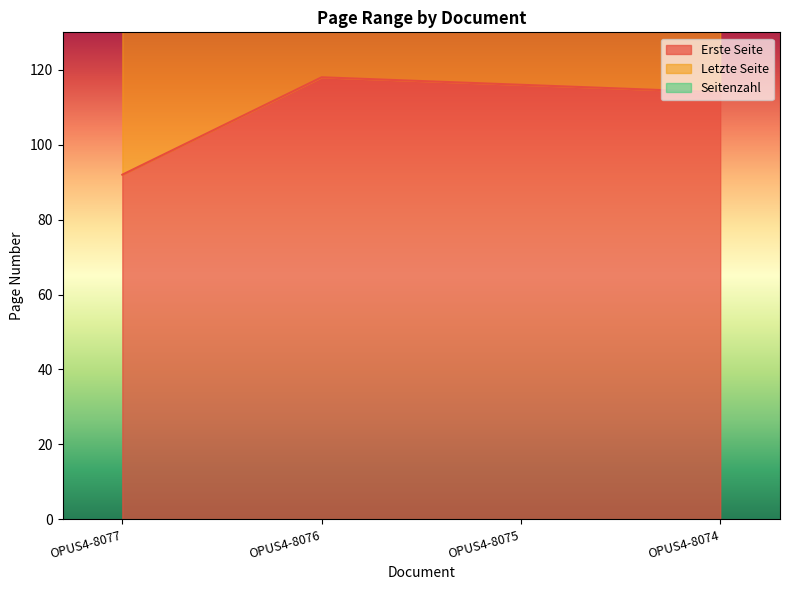

True or false: Erste Seite has more than 0 points higher than both neighbors.

True